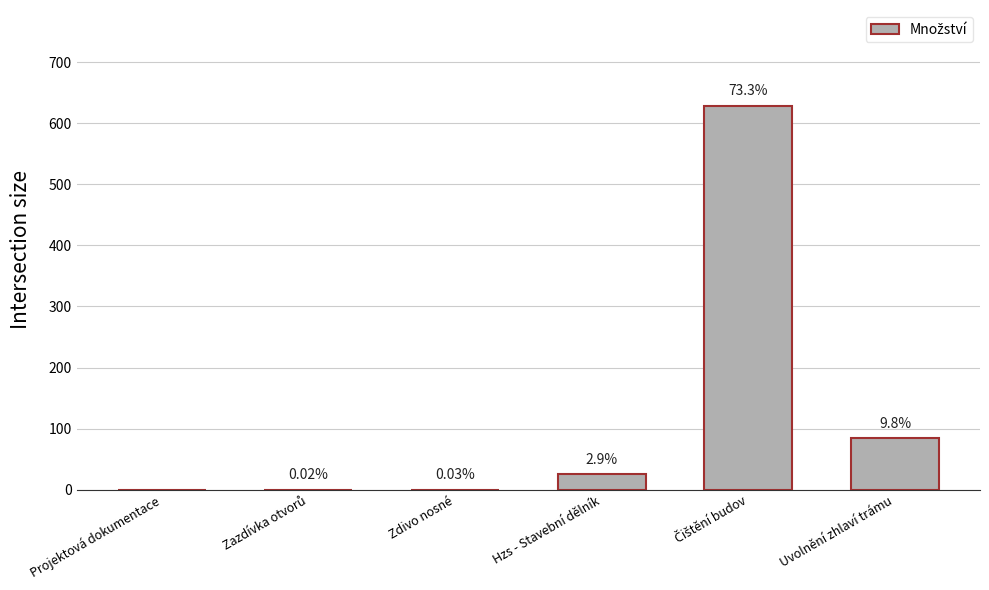

True or false: the data shows 25.0 at Hzs - Stavební dělník.

True